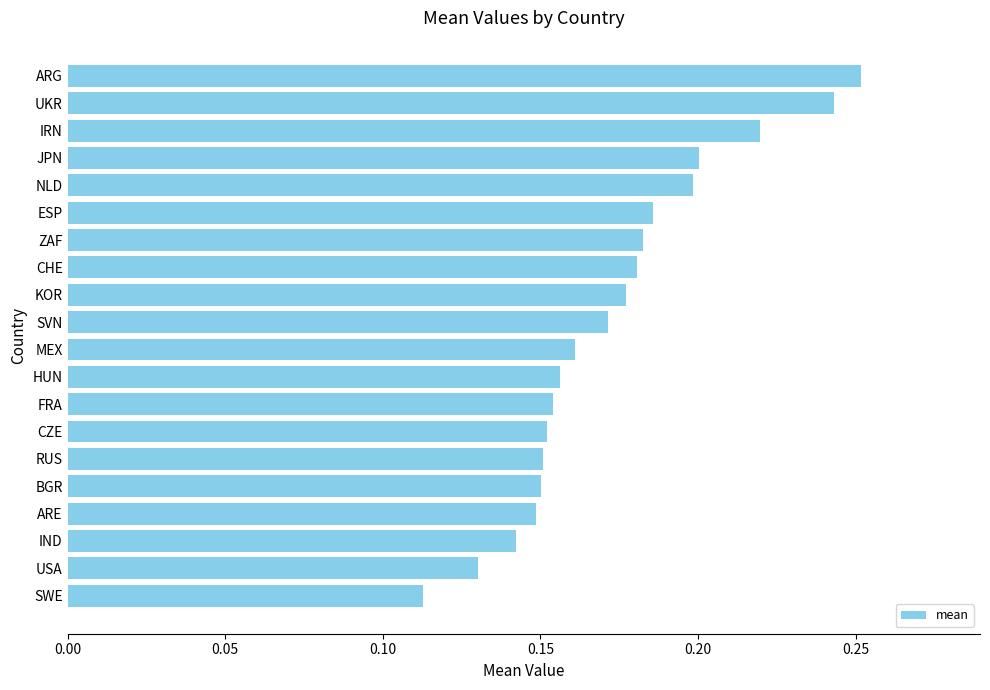

What is the sum of all values?

3.5